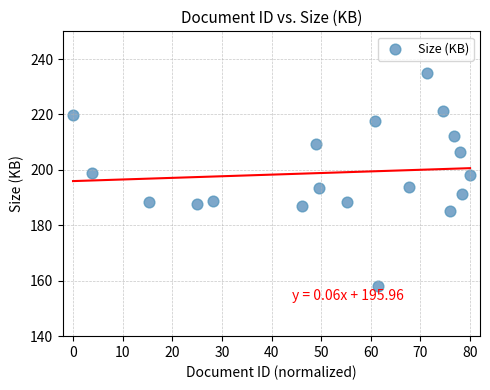

What is the range of X values (max minus min)?

80.0